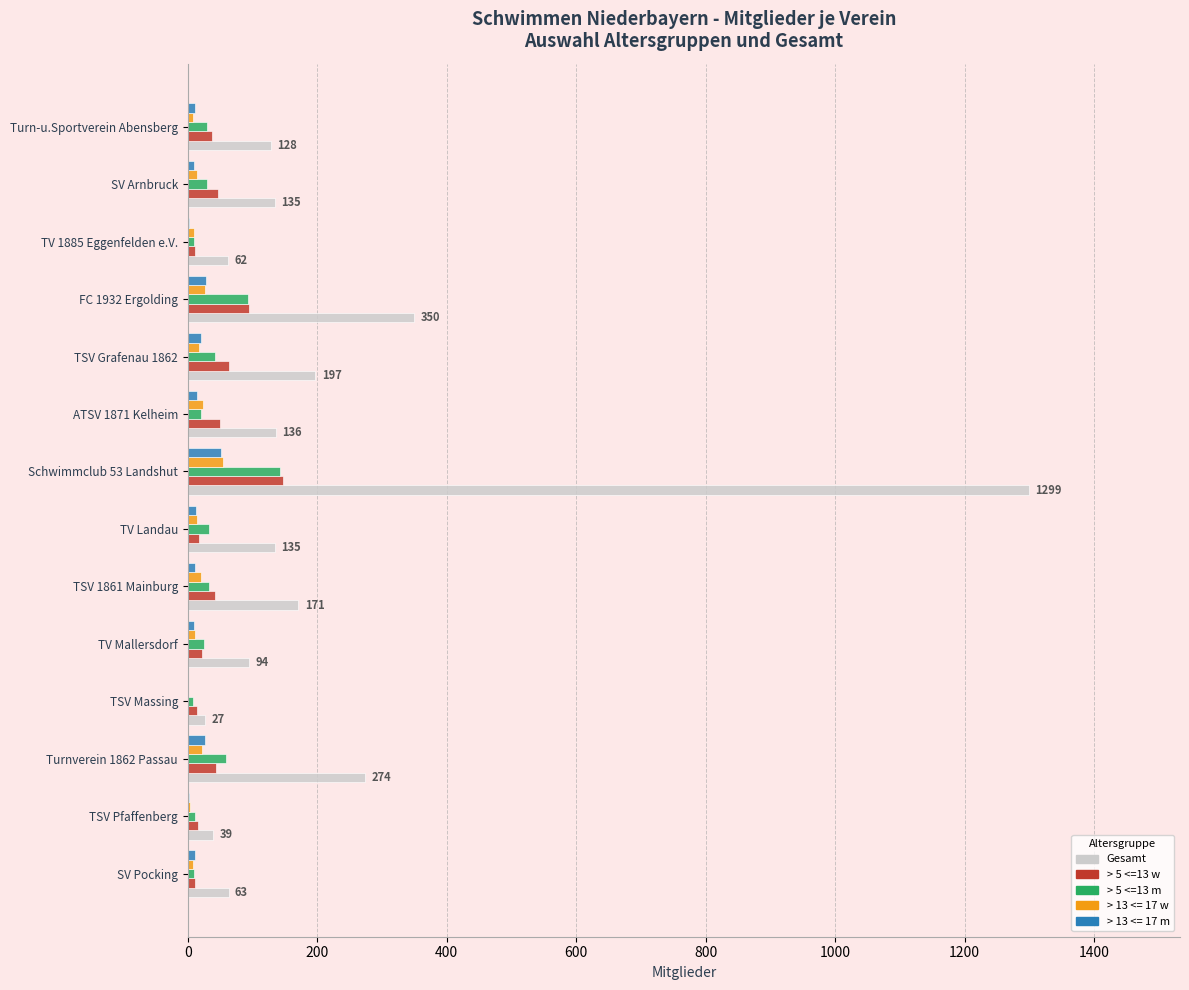

Where is Gesamt nearest to the value 663?

FC 1932 Ergolding